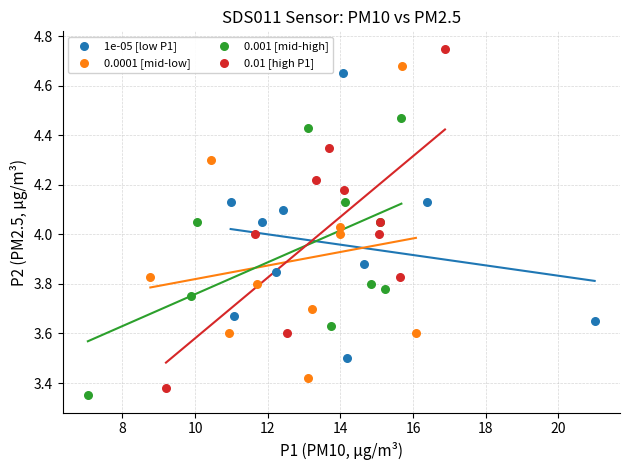

Which series has the widest spread of Y values?

0.01 [high P1]